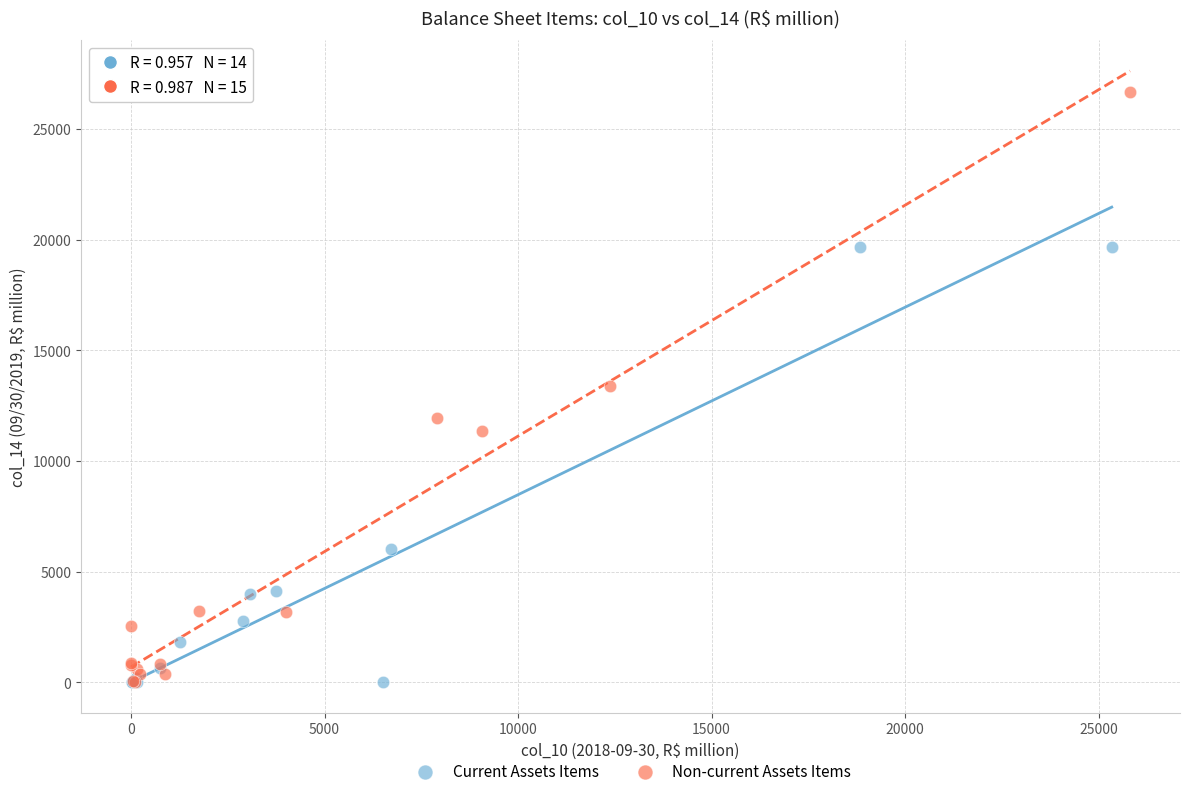

Which series has the largest Y range (max minus min)?

Non-current Assets Items